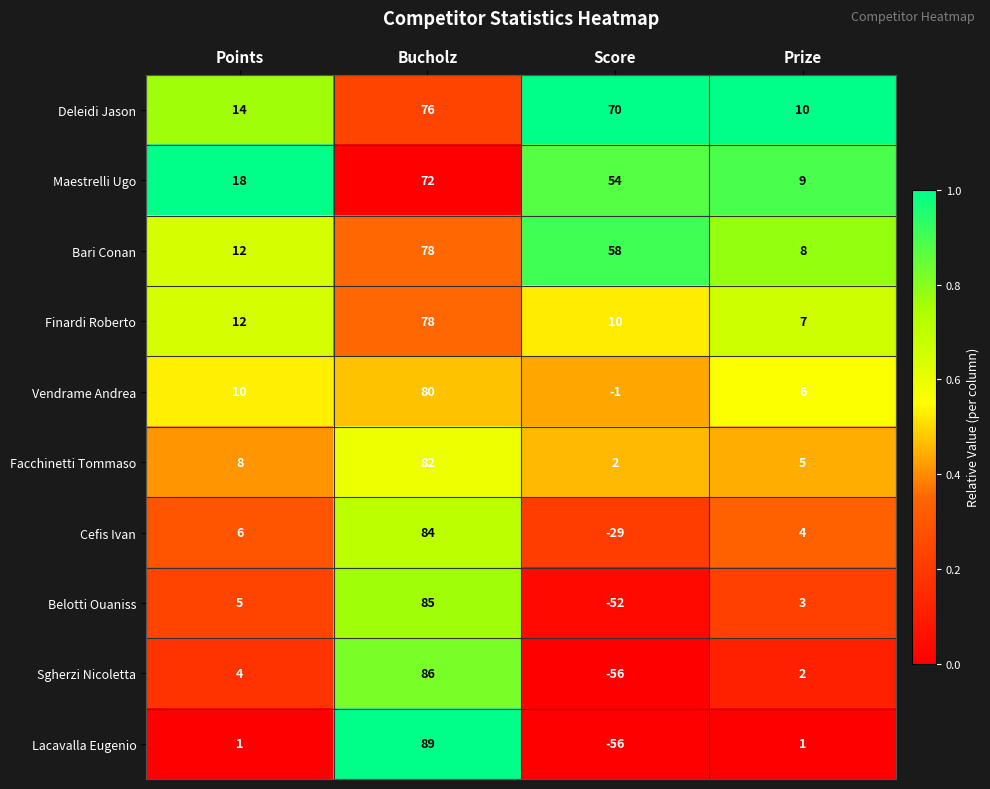

At which category is the sum across all series the highest?

Bucholz